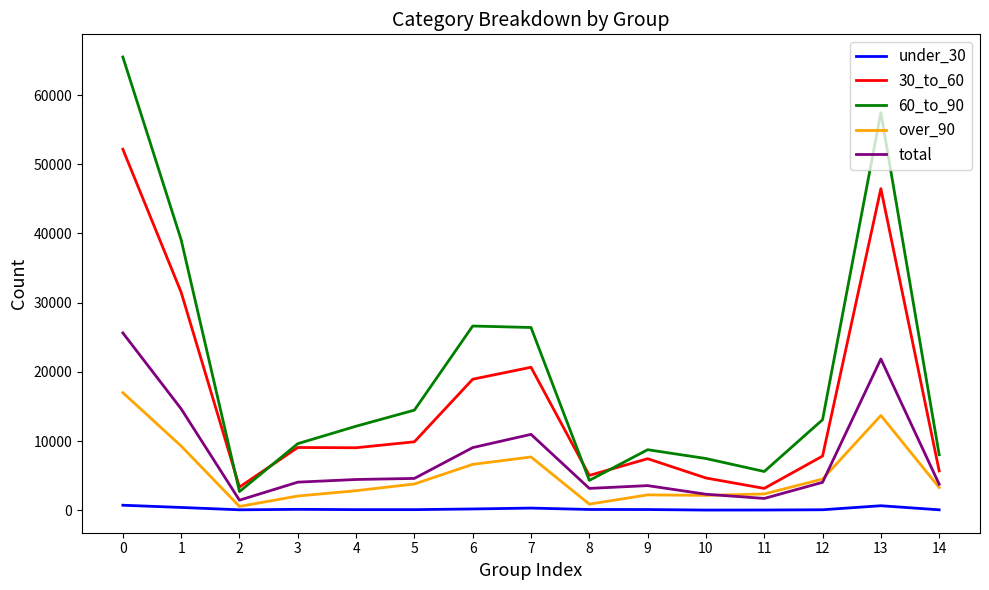

Is it true that 30_to_60 equals 11510 at 12?

False